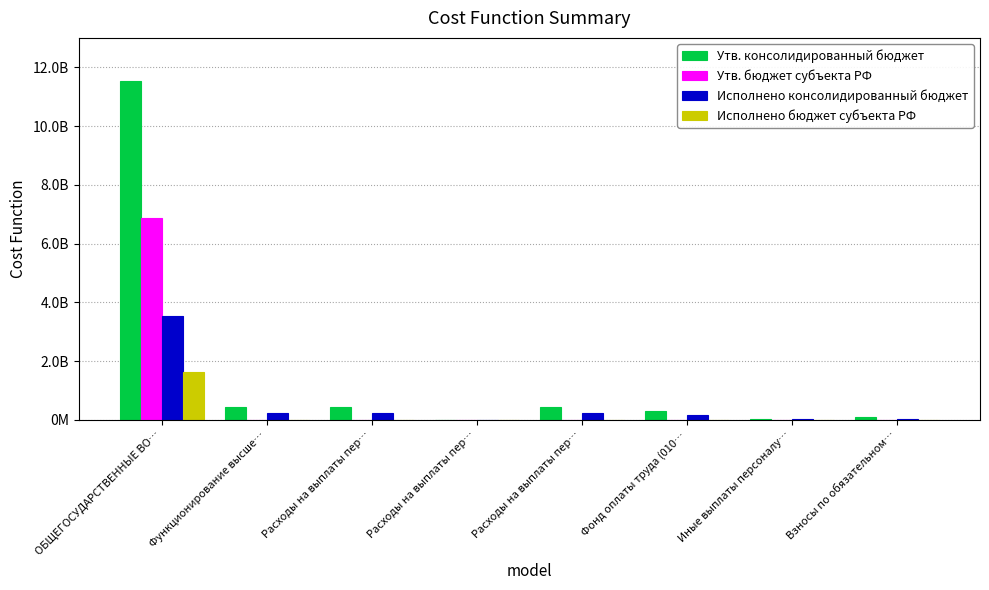

What is the difference between the highest and lowest values at Расходы на выплаты пер…?

432470278.0